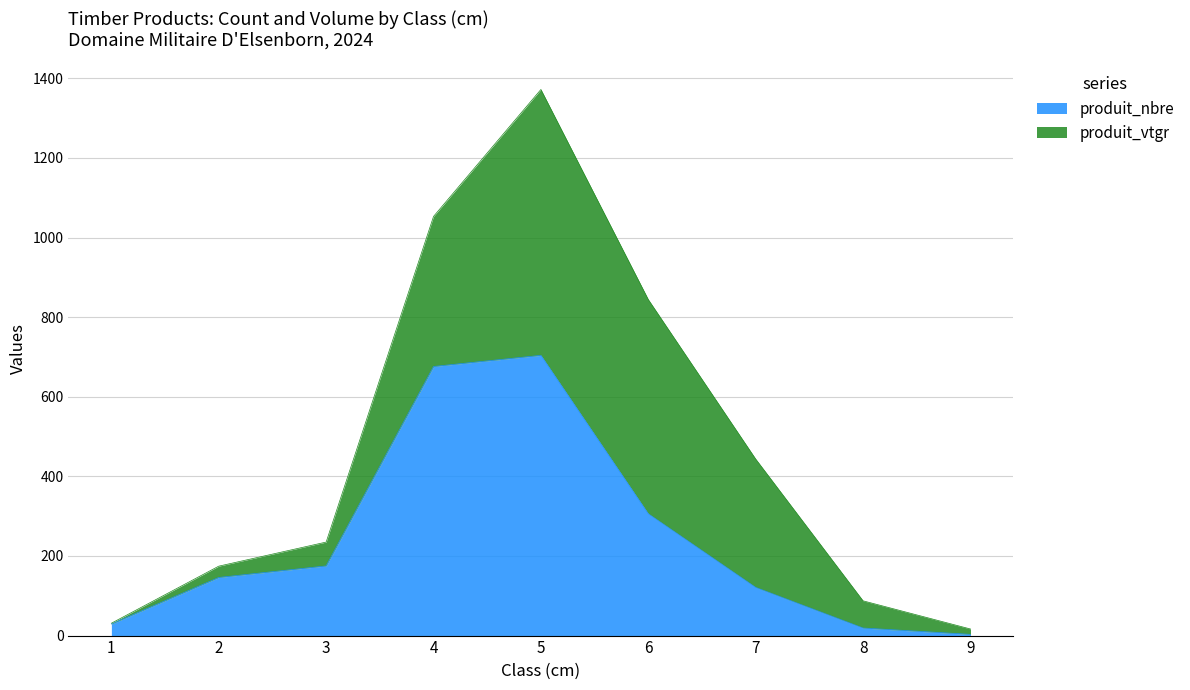

What is the sum of the values at 9 and 5?

707